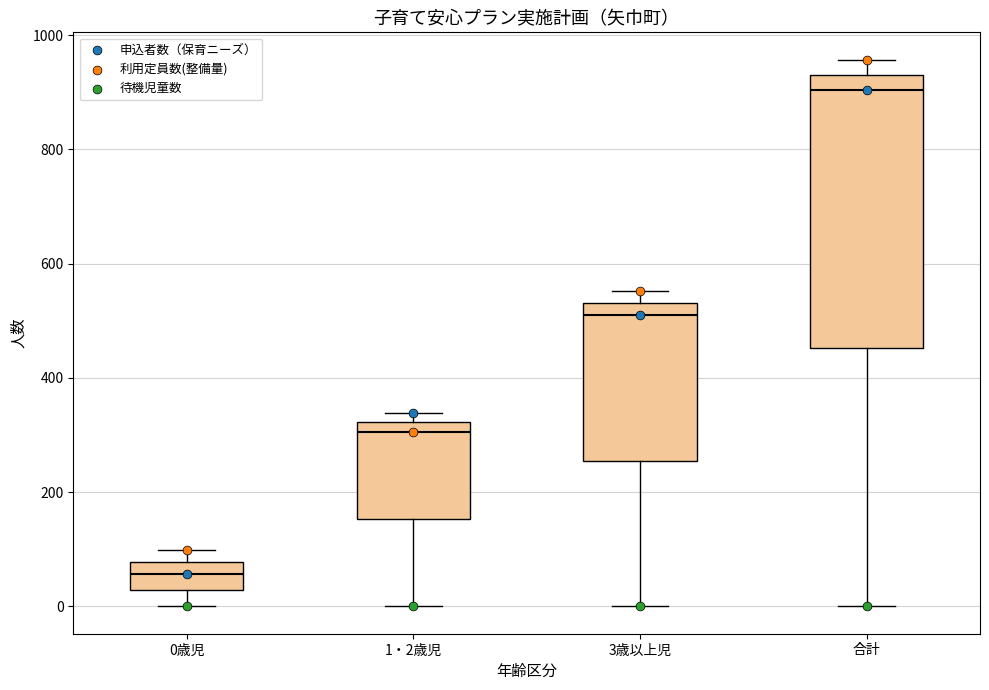

Where is the upper edge of the box for 0歳児 on the y-axis? The values are not printed on the chart, so give them approximately, as read against the axis.

80